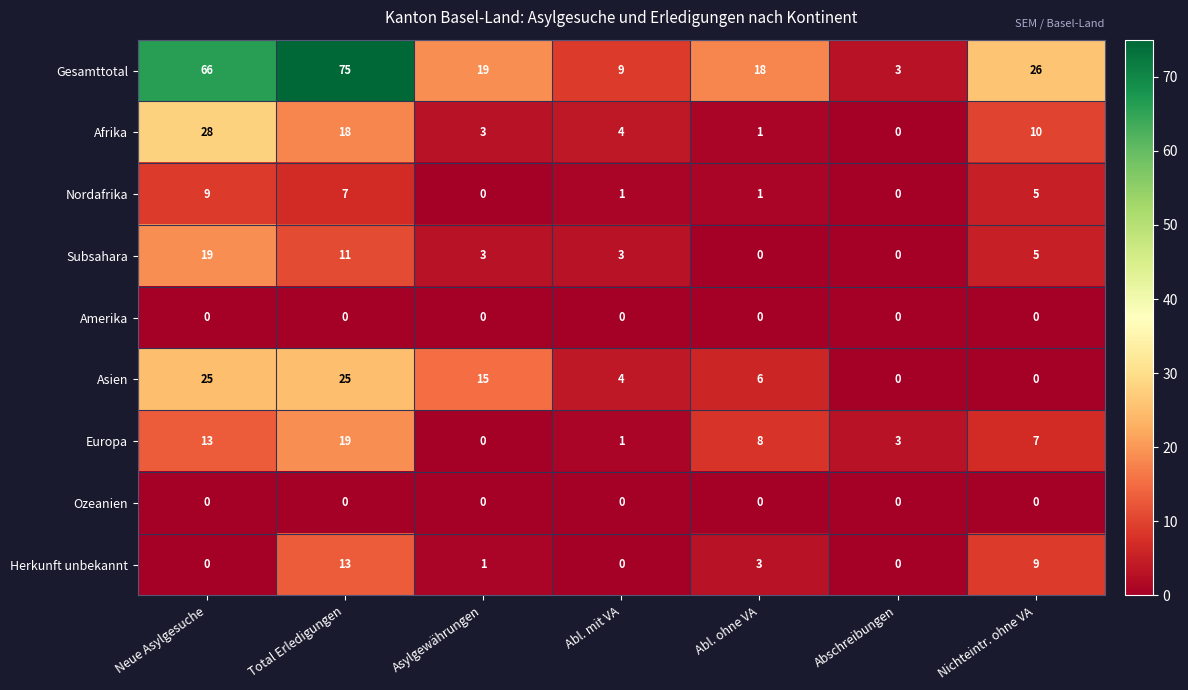

Which series changed the most between Neue Asylgesuche and Total Erledigungen?

Herkunft unbekannt